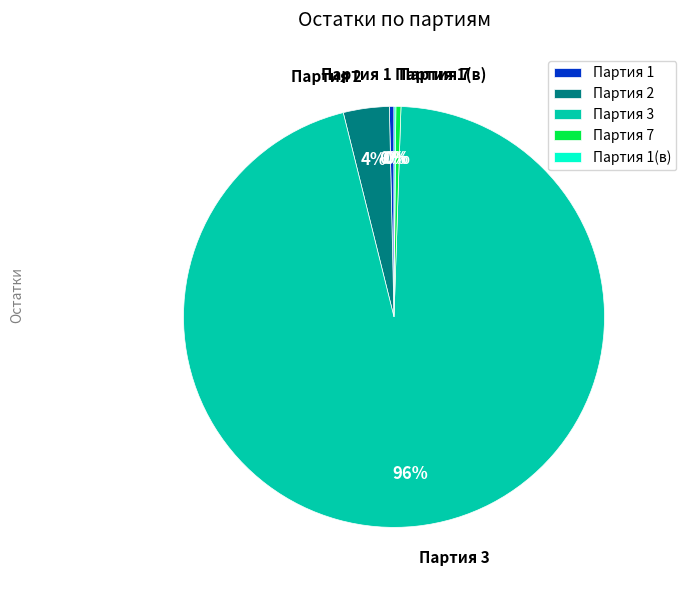

Is it true that Партия 2 is 4% of the pie?

True